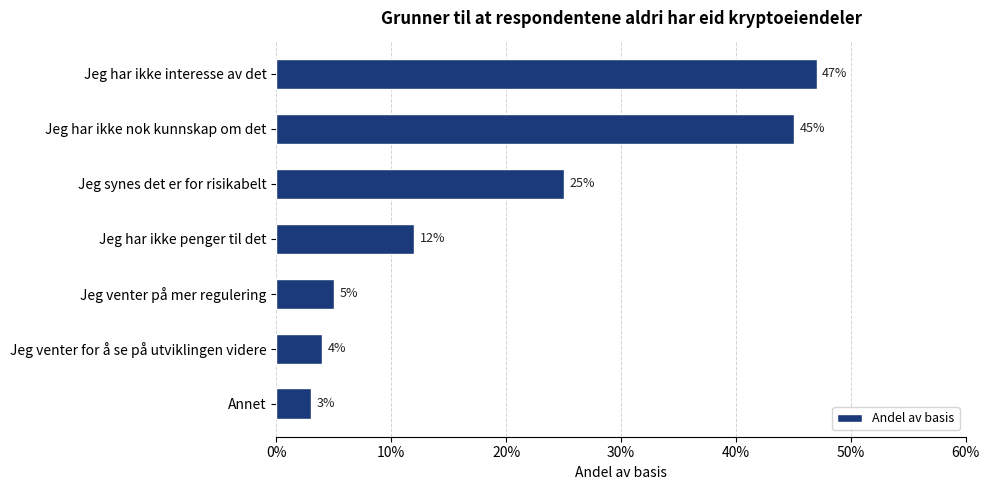

Are the bars horizontal?

Yes